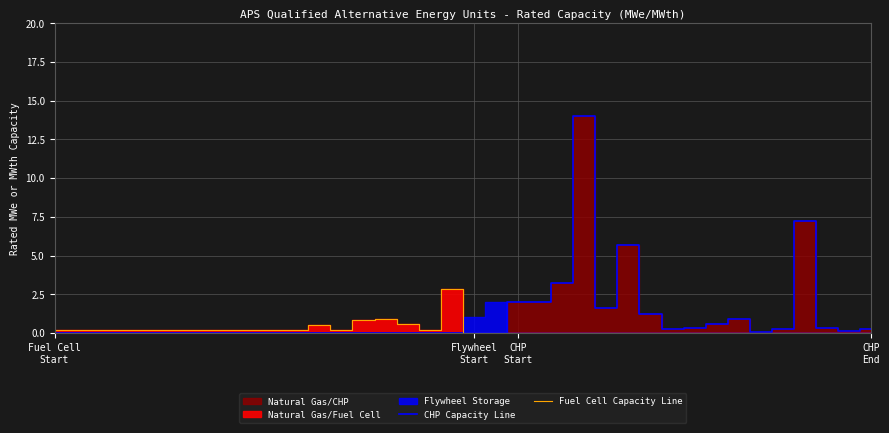

What is the label of the 8th point from the right?

30